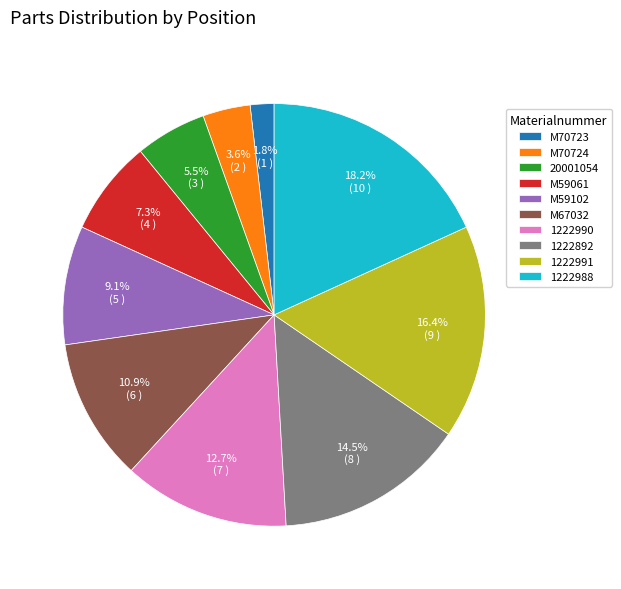

Is it true that 1222990 is 13% of the pie?

True